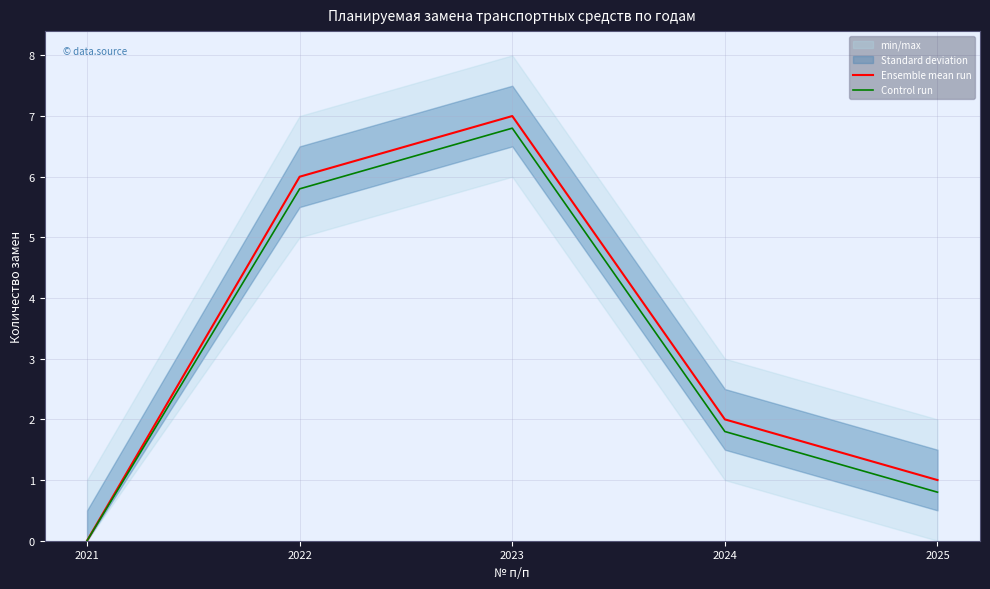

What is the sum of all Control run values?

15.2